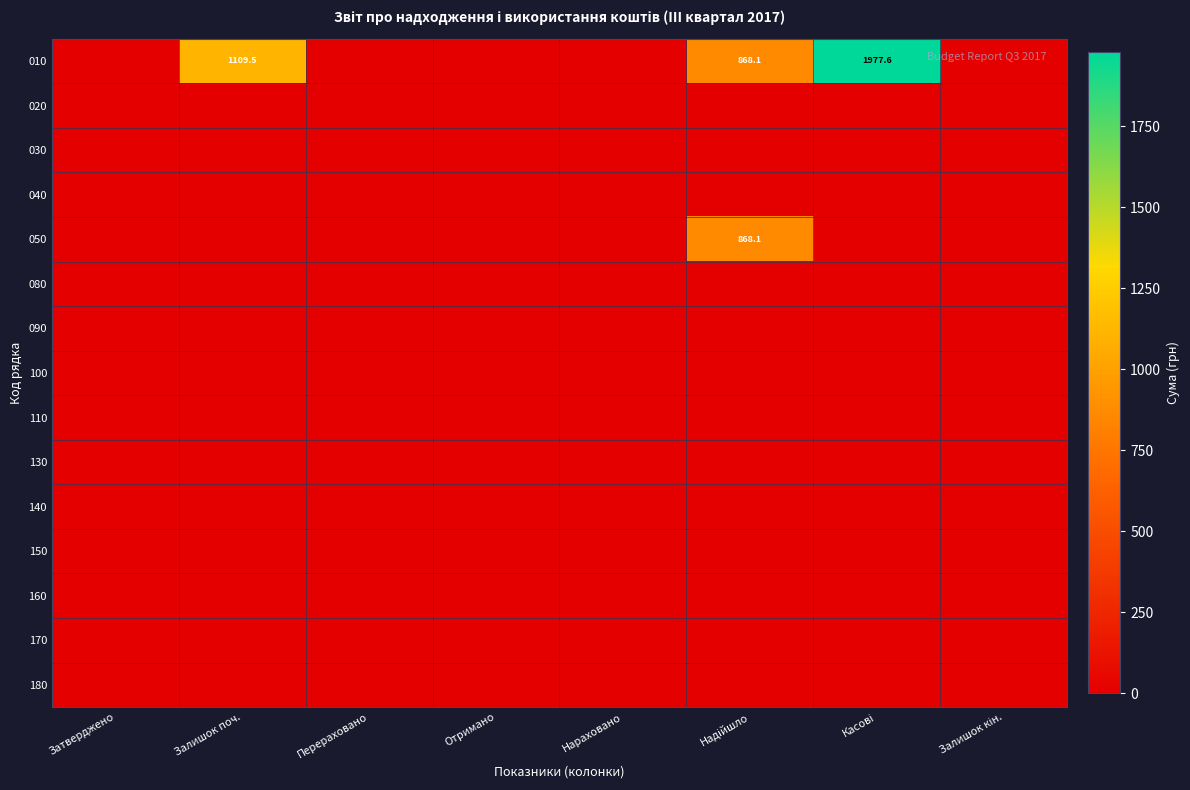

At which label does 140 reach its minimum?

Затверджено